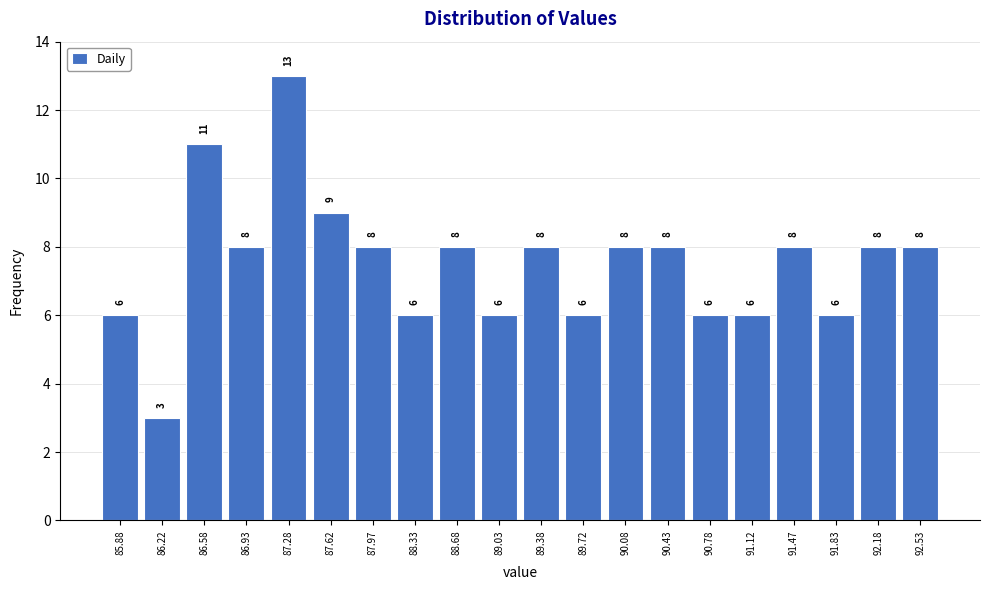

What is the height of the bar covering 91.65 to 92.00 on the x-axis?

6